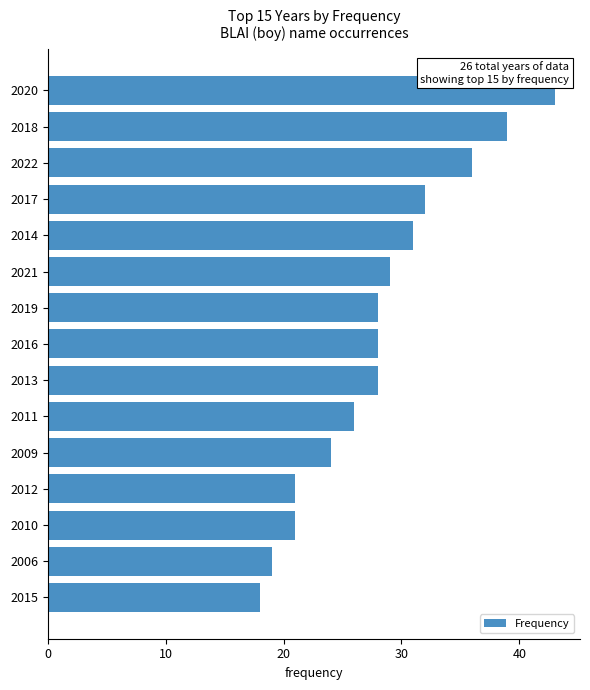

Reading bottom to top, extract all data points from this chart.

18	19	21	21	24	26	28	28	28	29	31	32	36	39	43